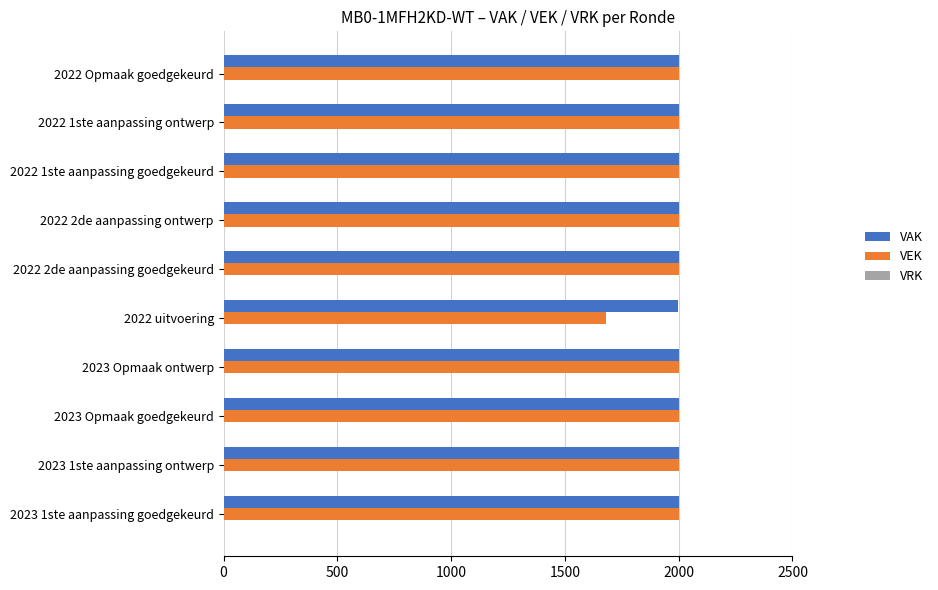

At how many categories does at least one series exceed 1944?

10